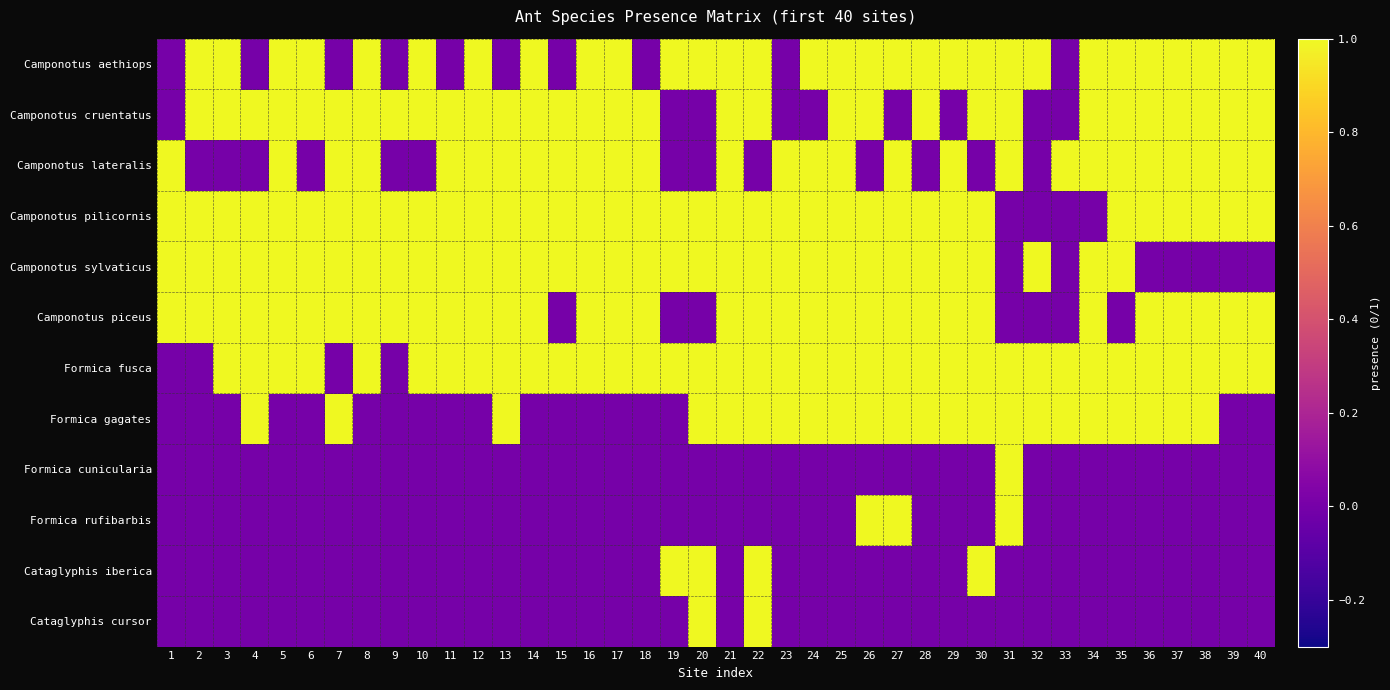

At which category does the chart reach its peak across all series?

2